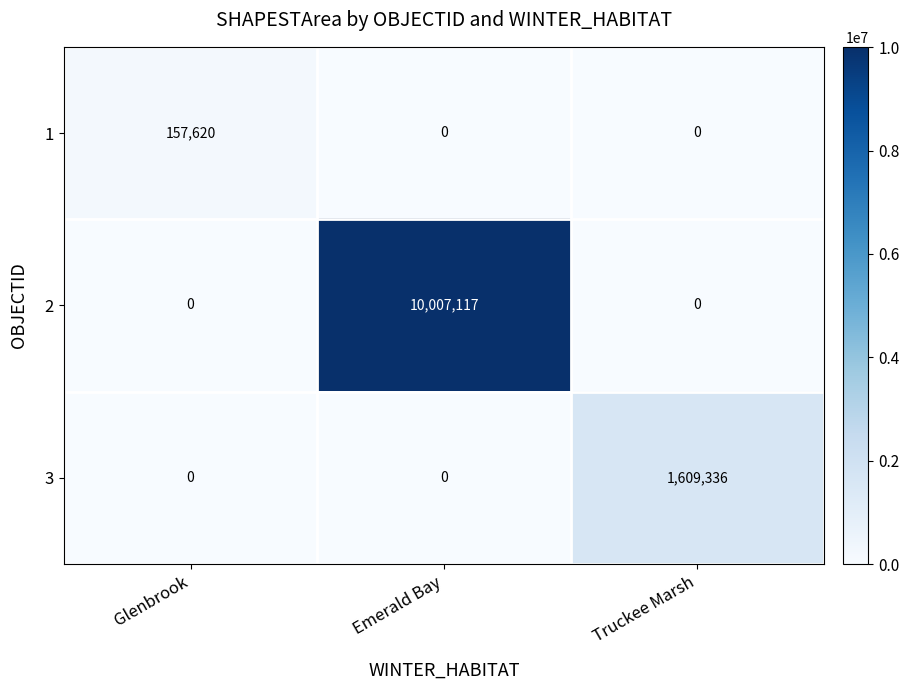

At which category is the sum across all series the highest?

Emerald Bay